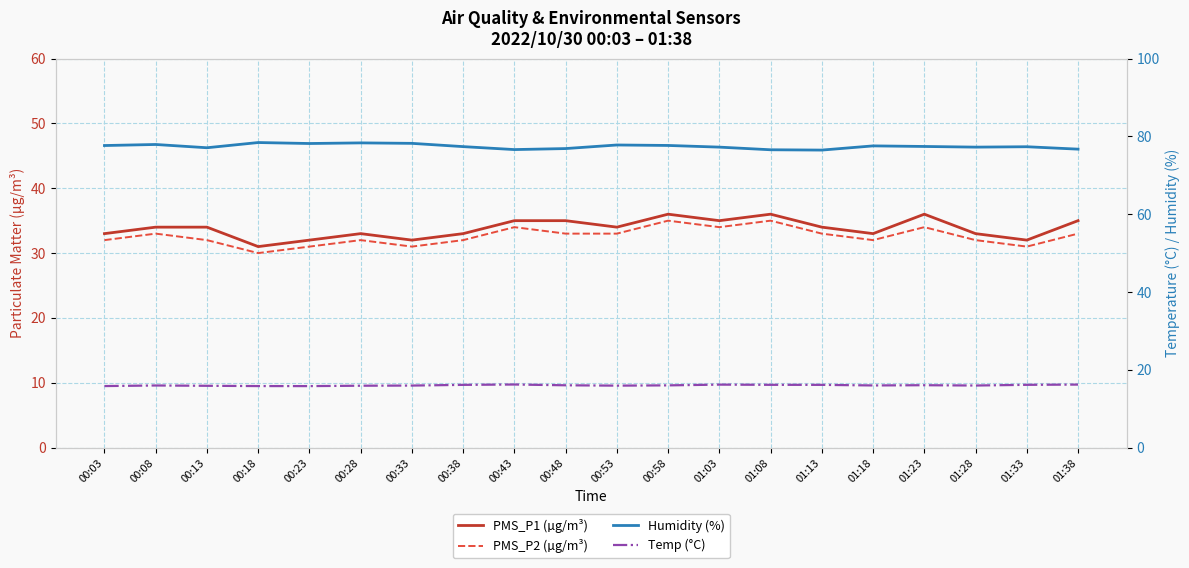

What position from the left is 01:38?

20